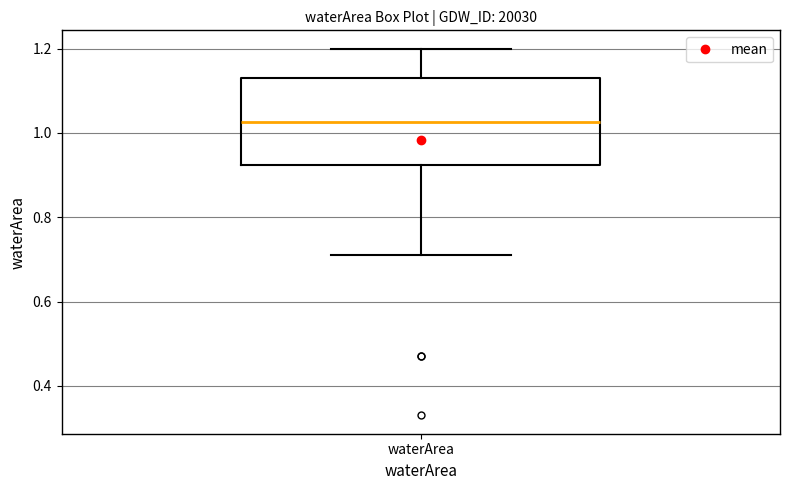

Where is the upper edge of the box for waterArea on the y-axis? The values are not printed on the chart, so give them approximately, as read against the axis.

1.14